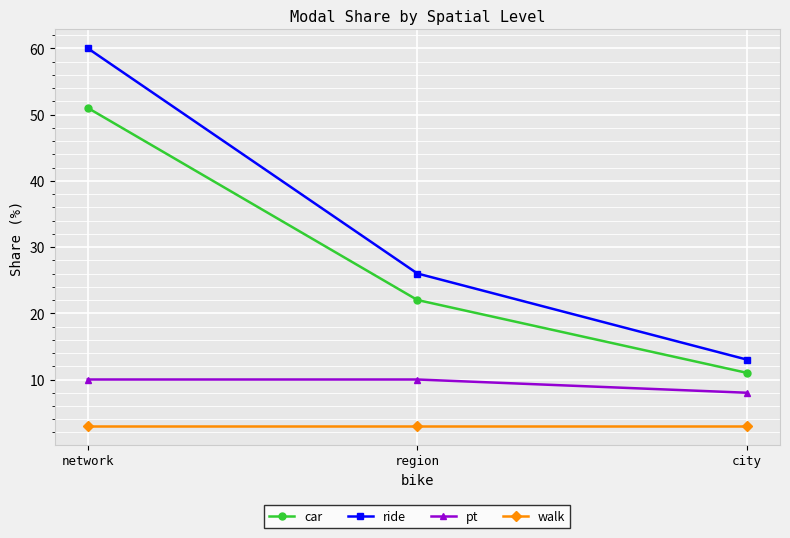

True or false: walk has a value of 1 at city.

False